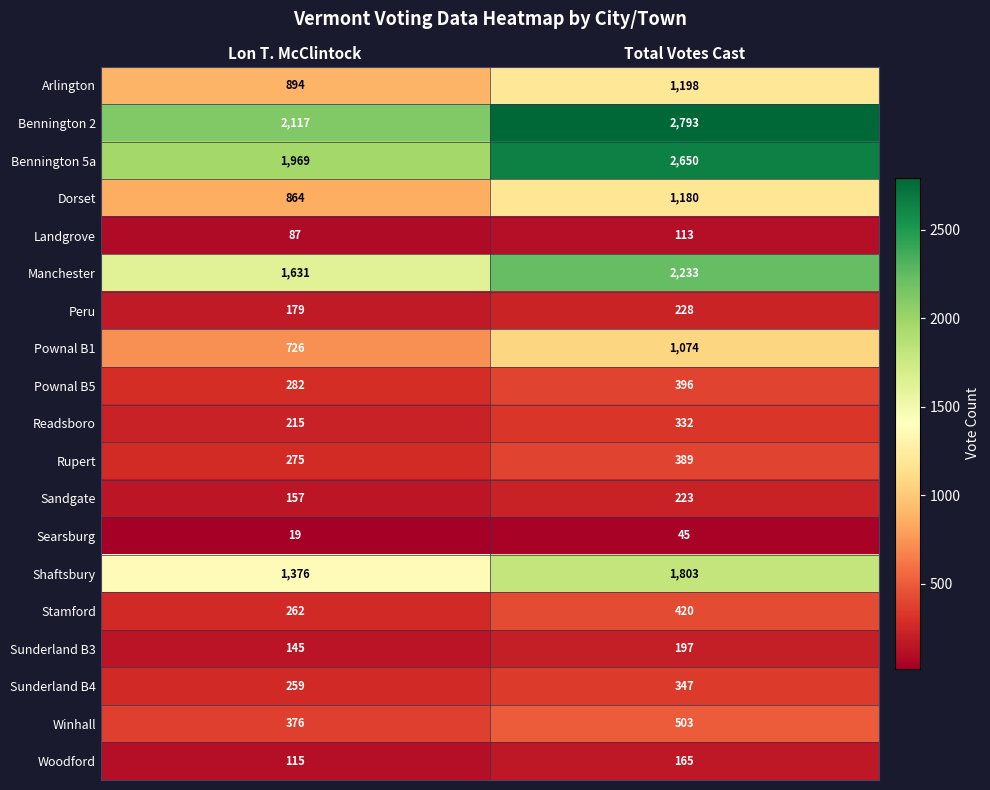

What is the difference between the Peru values at Lon T. McClintock and Total Votes Cast?

49